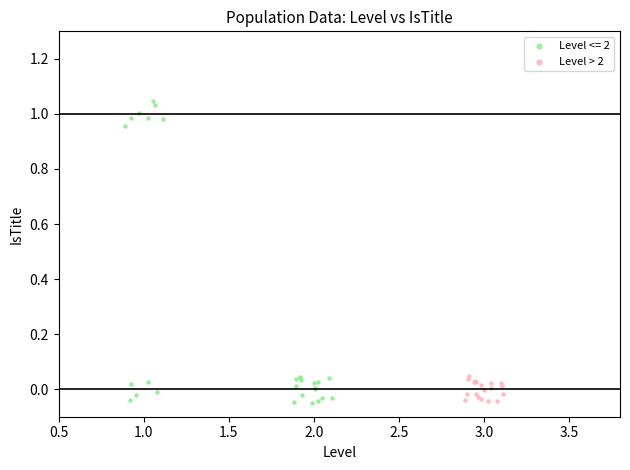

Which series has the largest Y range (max minus min)?

Level <= 2